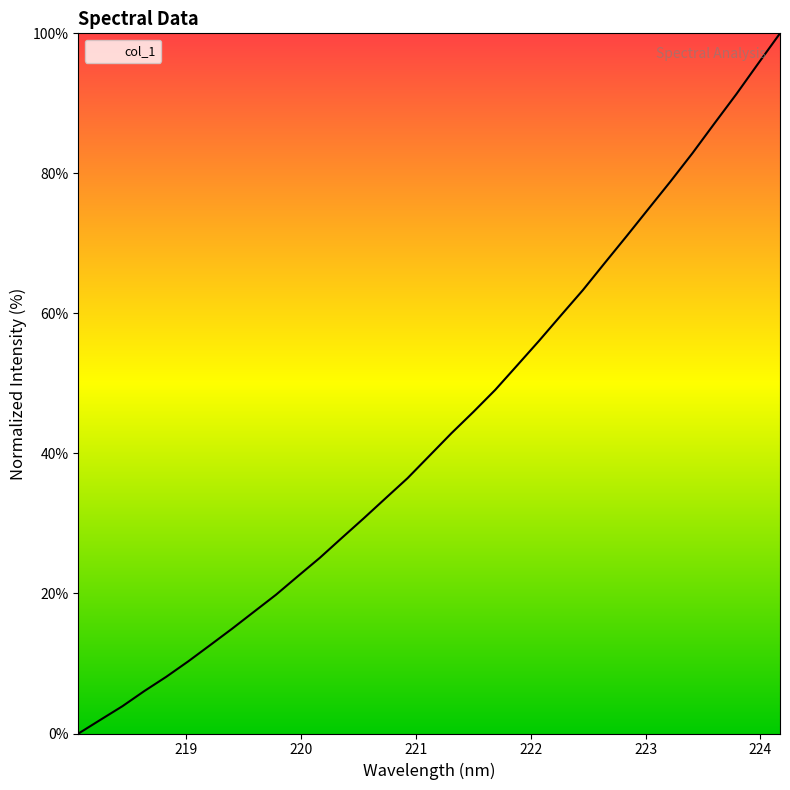

What is the sum of all values?

1429.7